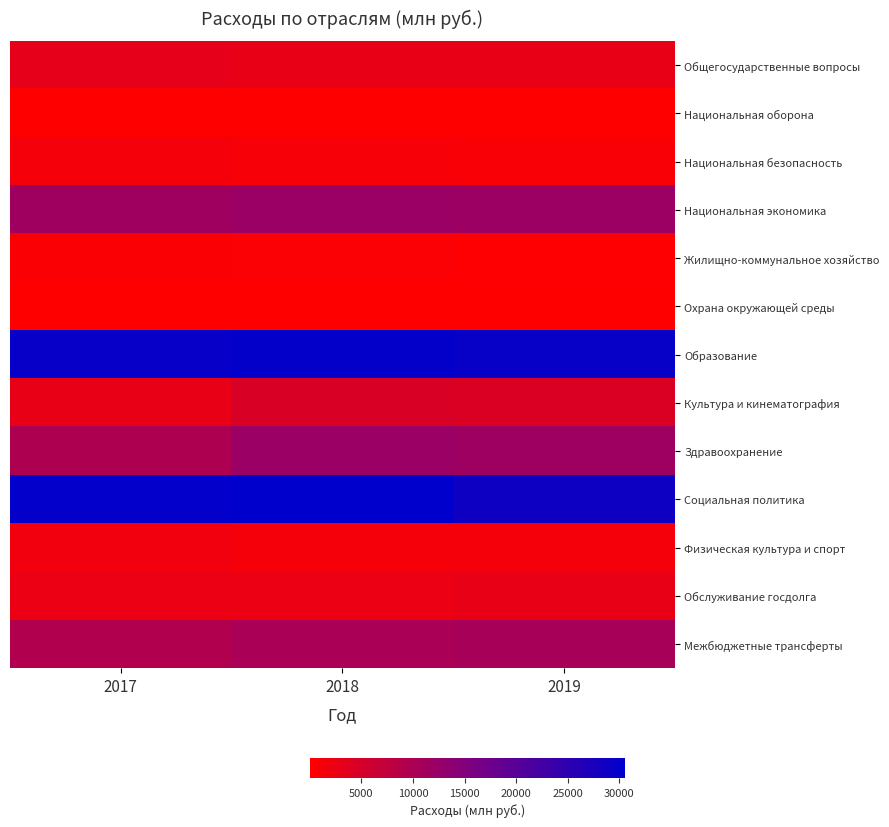

What is the total value across all series at 2019?

105428.2